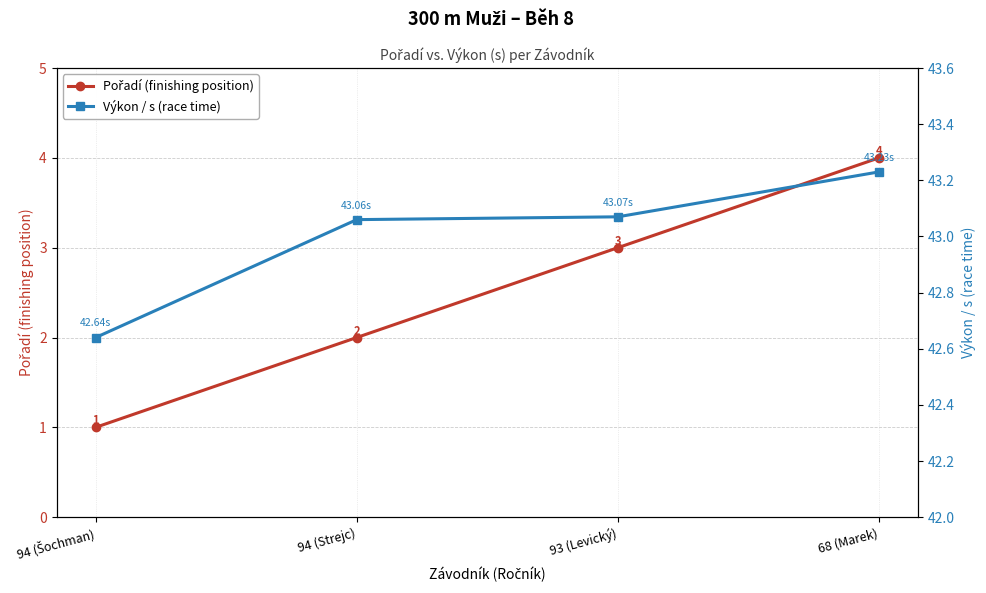

Which has a higher value, 68 (Marek) or 94 (Šochman)?

68 (Marek)